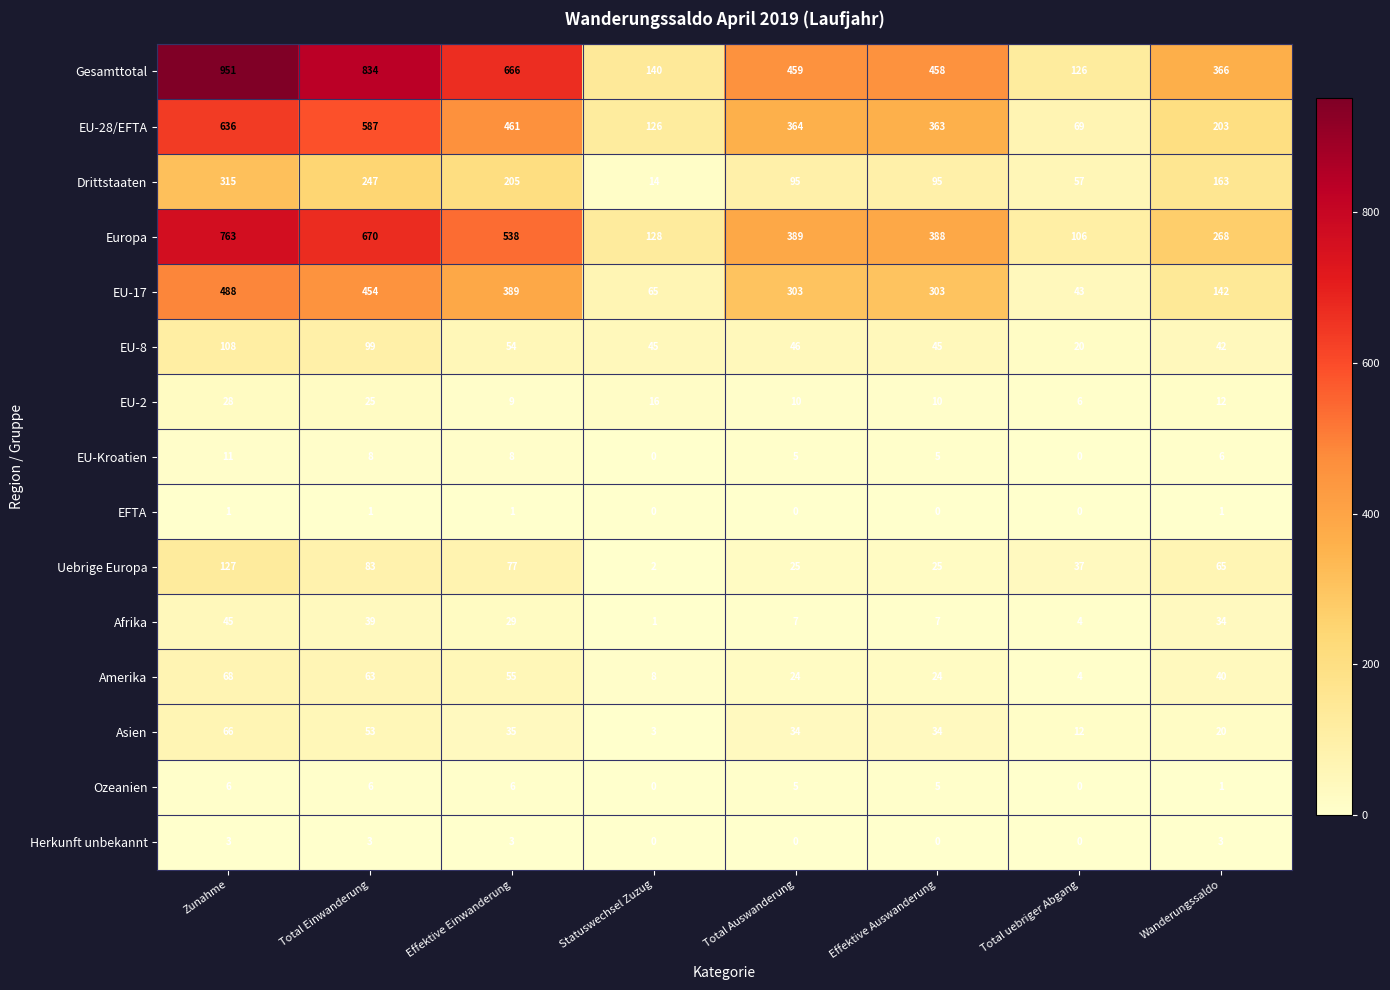

What is the difference between the maximum and minimum values in the Uebrige Europa series?

125